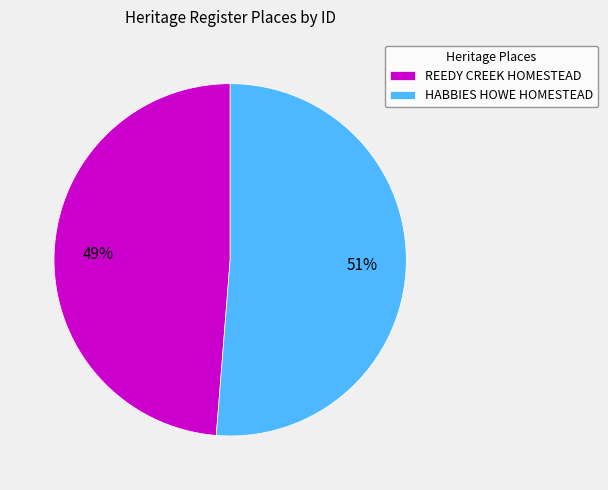

How many slices are in this pie chart?

2